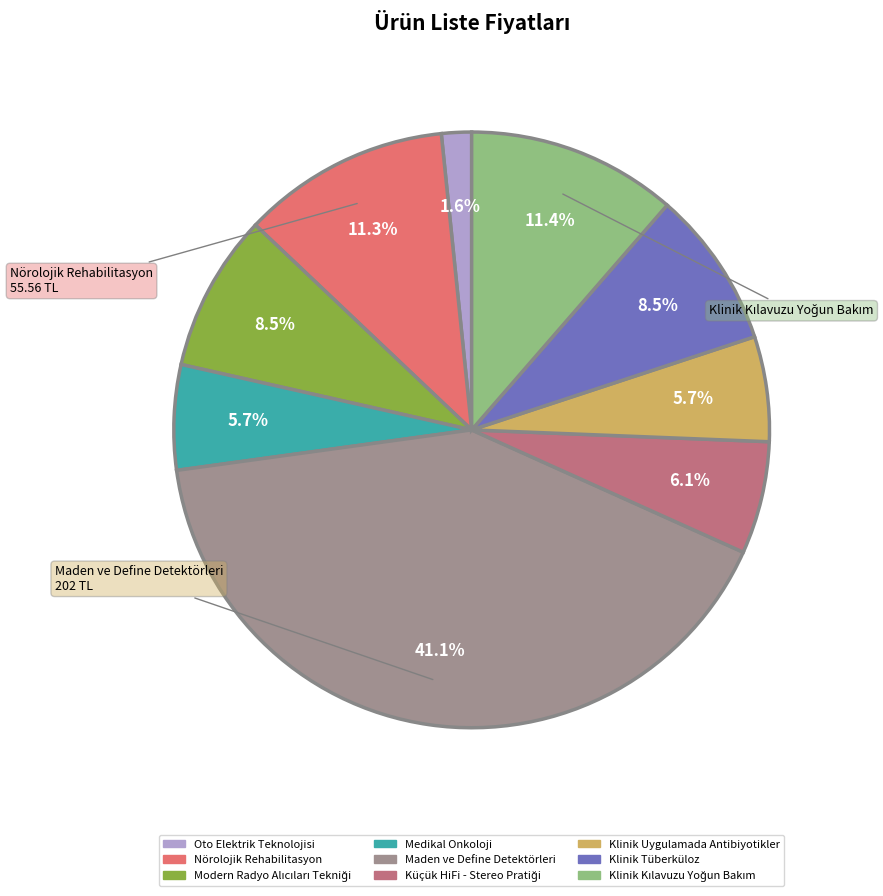

Is Küçük HiFi - Stereo Pratiği the majority of the pie?

No